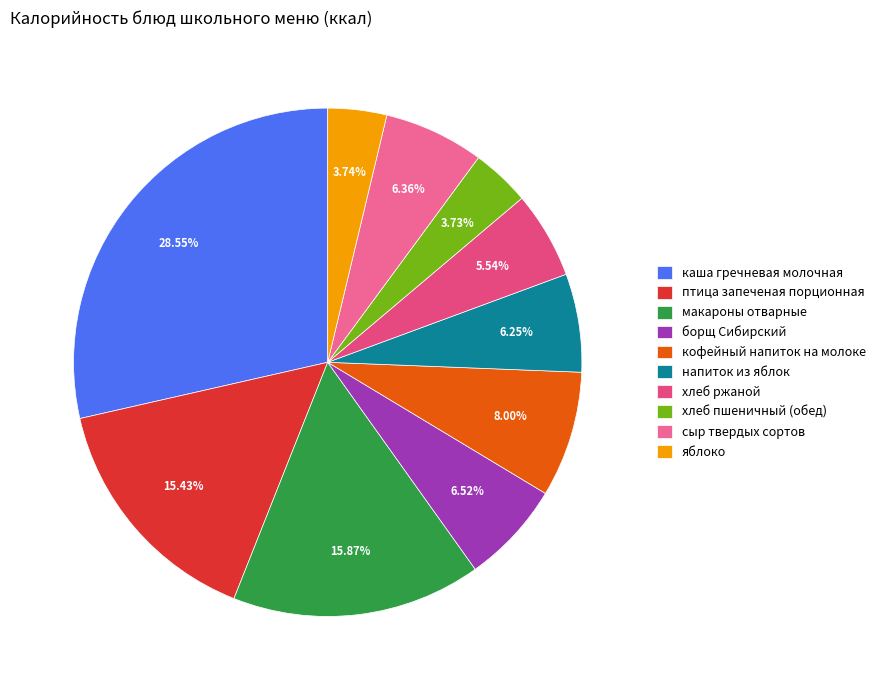

Combined, what portion of the pie is птица запеченая порционная and напиток из яблок?

21.7%